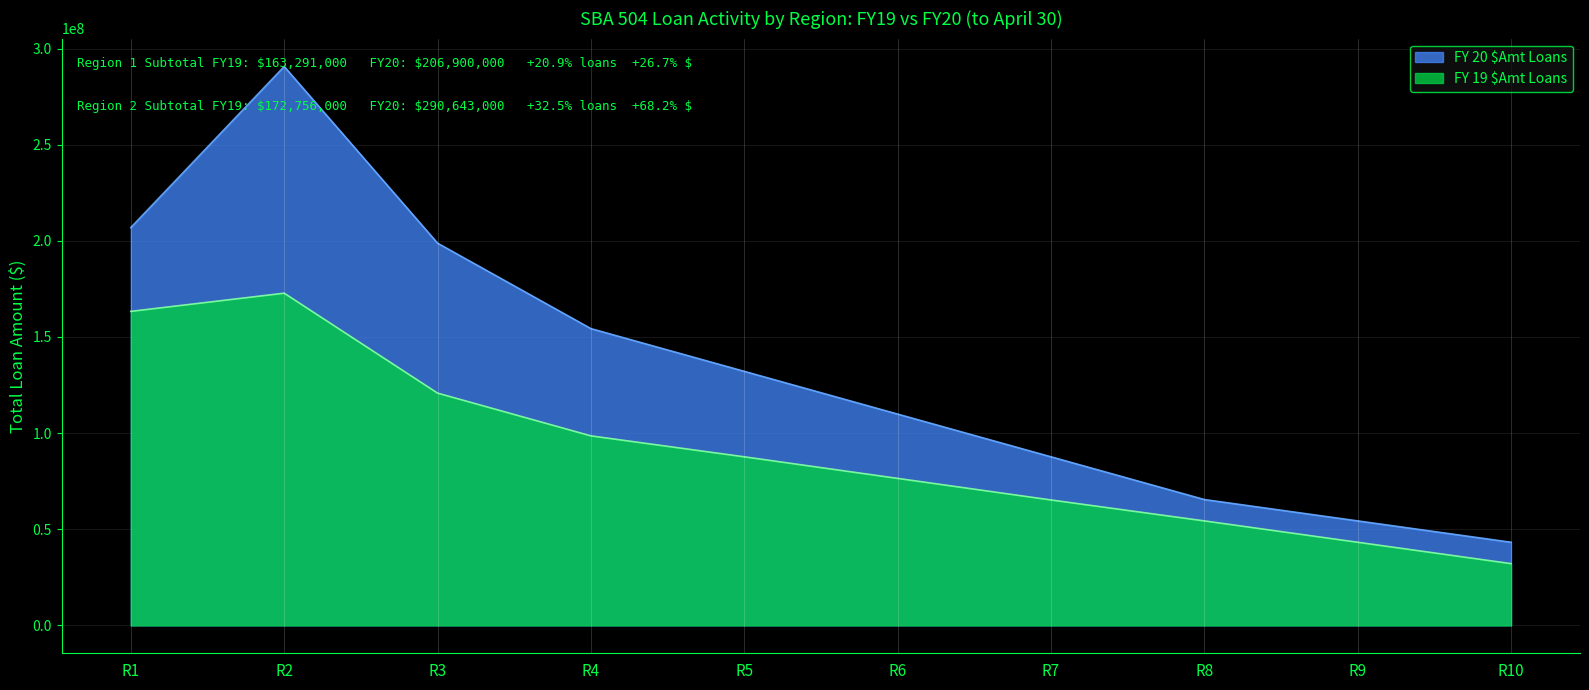

What value does the FY 20 $Amt Loans series have at Region 3, to the nearest 100?

198432000